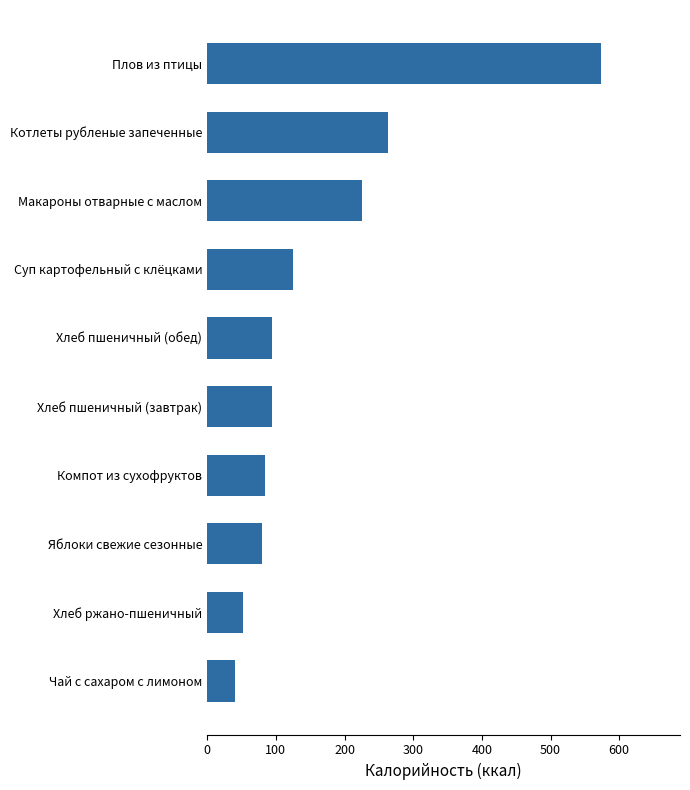

What is the smallest value displayed?

40.0